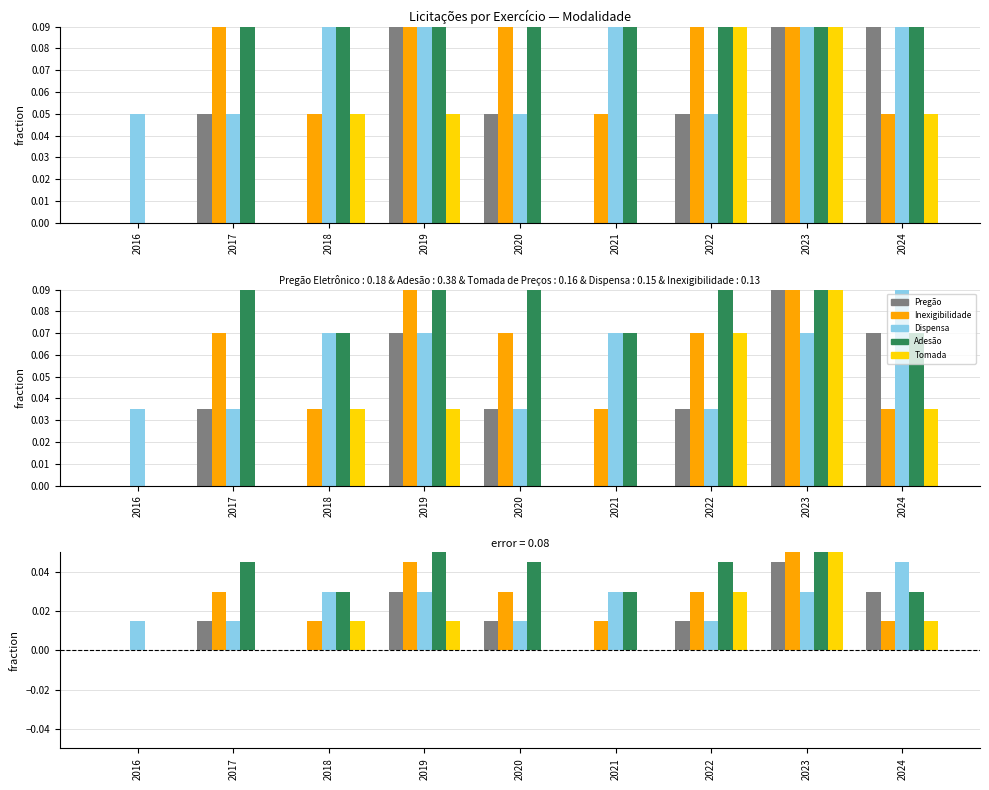

Which category has the highest value in the Pregão Eletrônico series?

2023